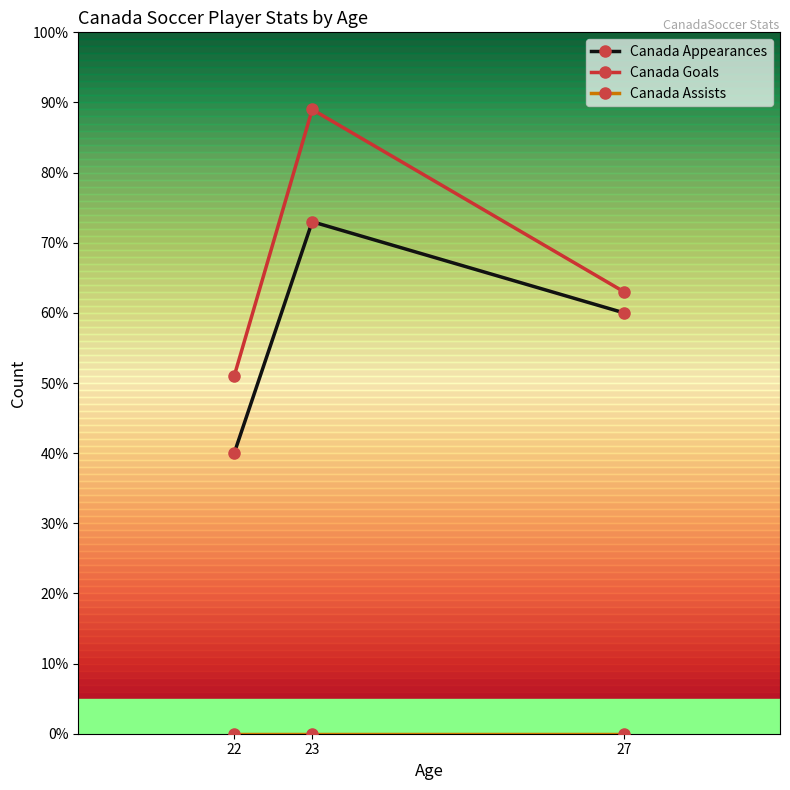

What is the average value of the Canada Goals series?

68